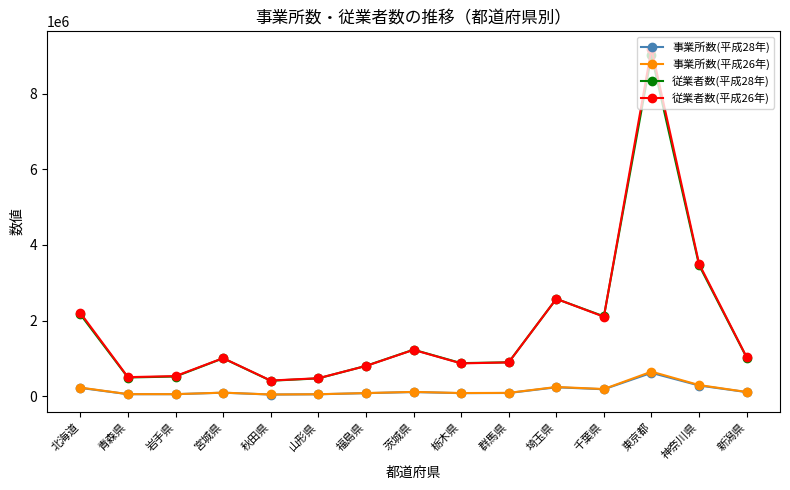

True or false: 従業者数(平成28年) has more than 1 points higher than both neighbors.

True